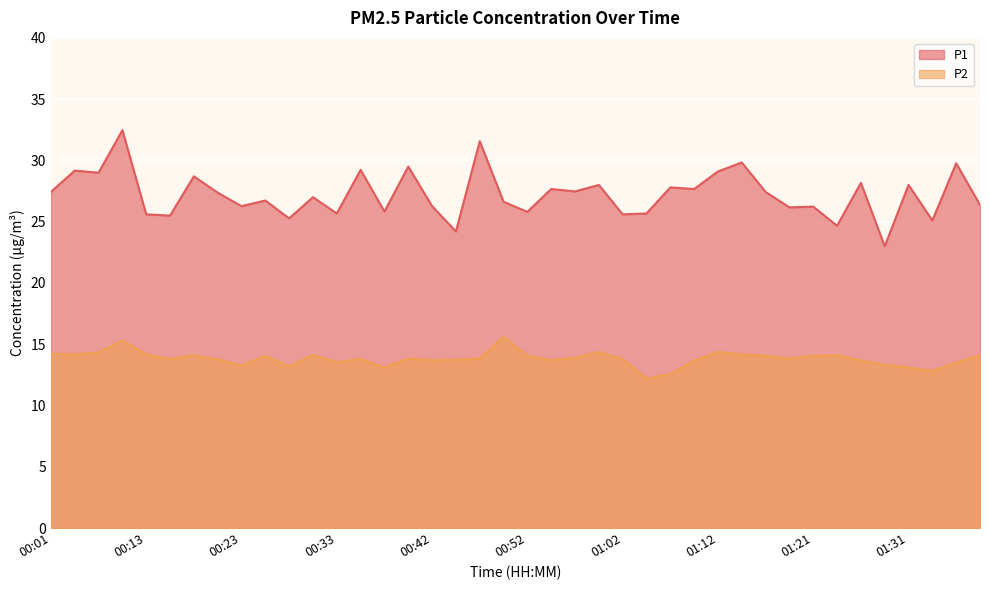

List the labels in order of P1 value, smallest first.

01:29, 00:45, 01:24, 01:34, 00:28, 00:16, 00:13, 01:02, 00:33, 01:04, 00:52, 00:38, 01:19, 01:21, 00:23, 00:42, 01:38, 00:50, 00:25, 00:30, 00:20, 00:01, 01:17, 00:57, 00:55, 01:09, 01:07, 00:59, 01:31, 01:26, 00:18, 00:06, 01:12, 00:03, 00:35, 00:40, 01:36, 01:14, 00:47, 00:08